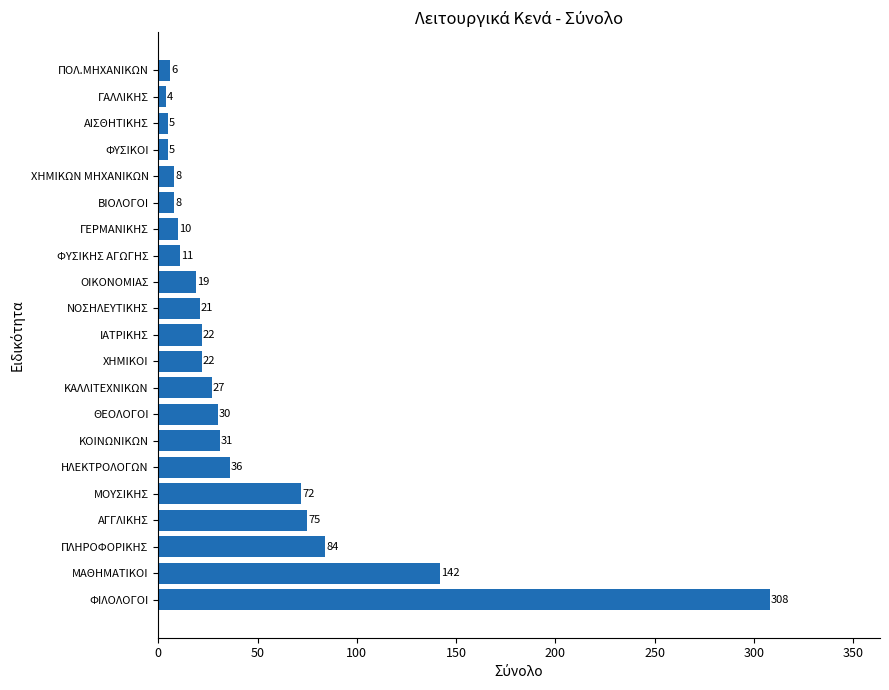

Which label corresponds to the largest value in the chart?

ΦΙΛΟΛΟΓΟΙ